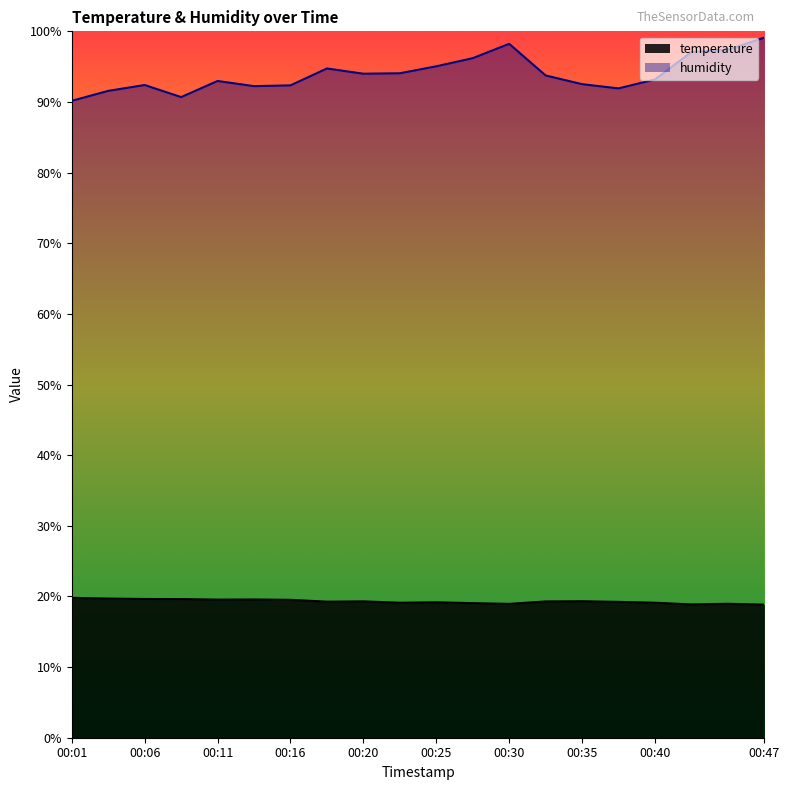

At which label does temperature first exceed 19?

00:01